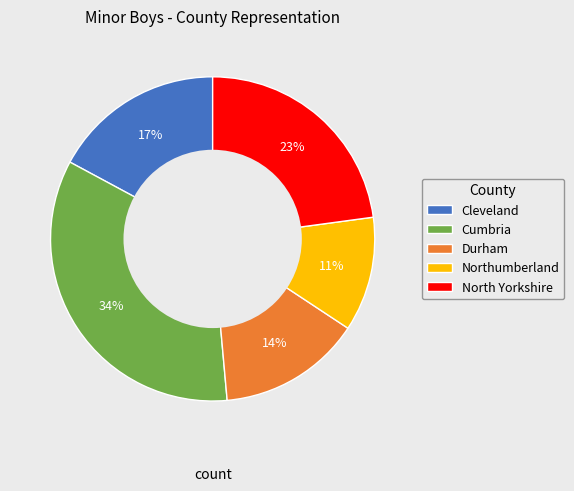

What is the ratio of the value at Cumbria to the value at Cleveland?

2.0